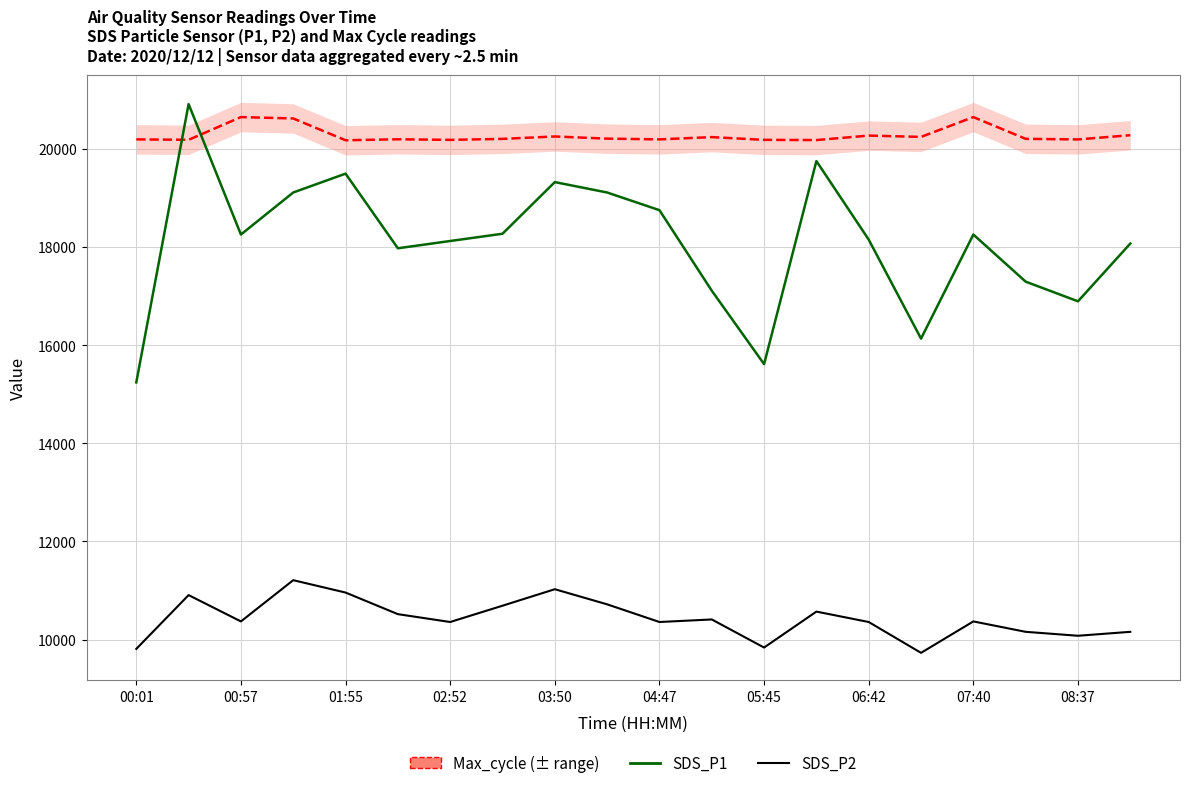

What is the total value across all series at 04:47?

48684